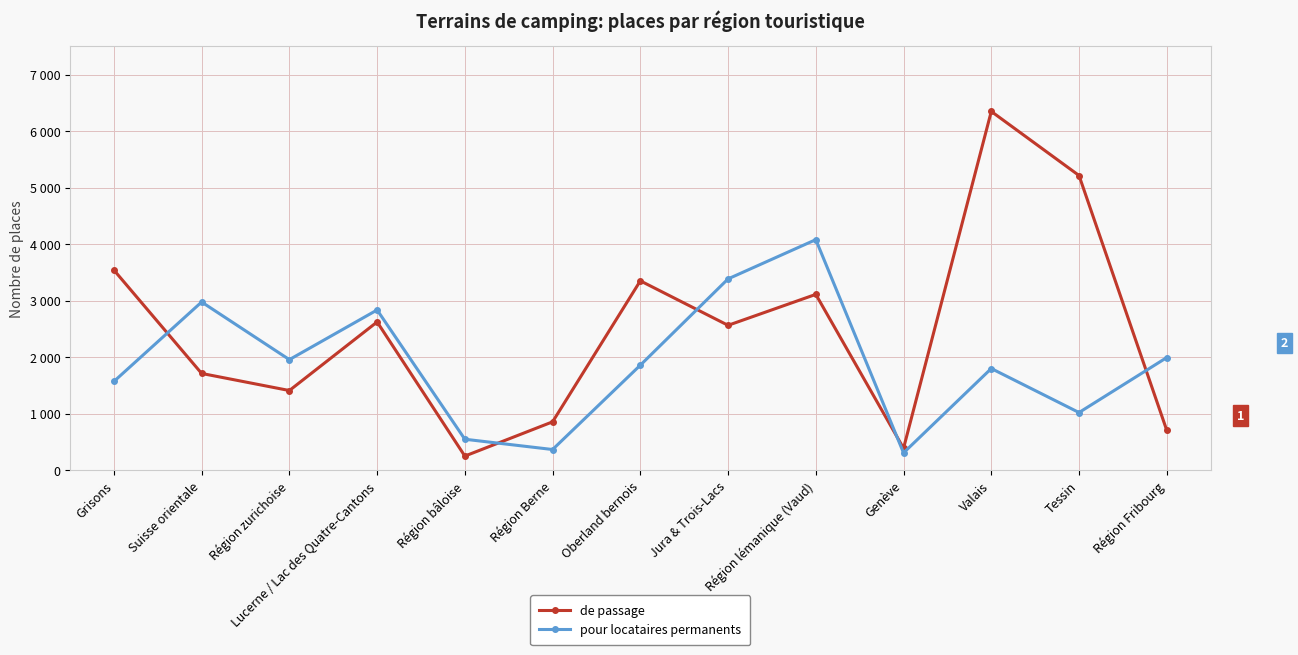

Reading right to left, what are all the values shown in this chart?

de passage: 708.0	5216.5	6350.3	390.0	3113.0	2565.6	3352.5	858.0	252.0	2625.2	1411.8	1714.0	3543.1
pour locataires permanents: 1995.0	1022.4	1801.3	309.0	4081.5	3387.1	1860.2	368.0	550.0	2837.3	1958.5	2978.0	1572.3